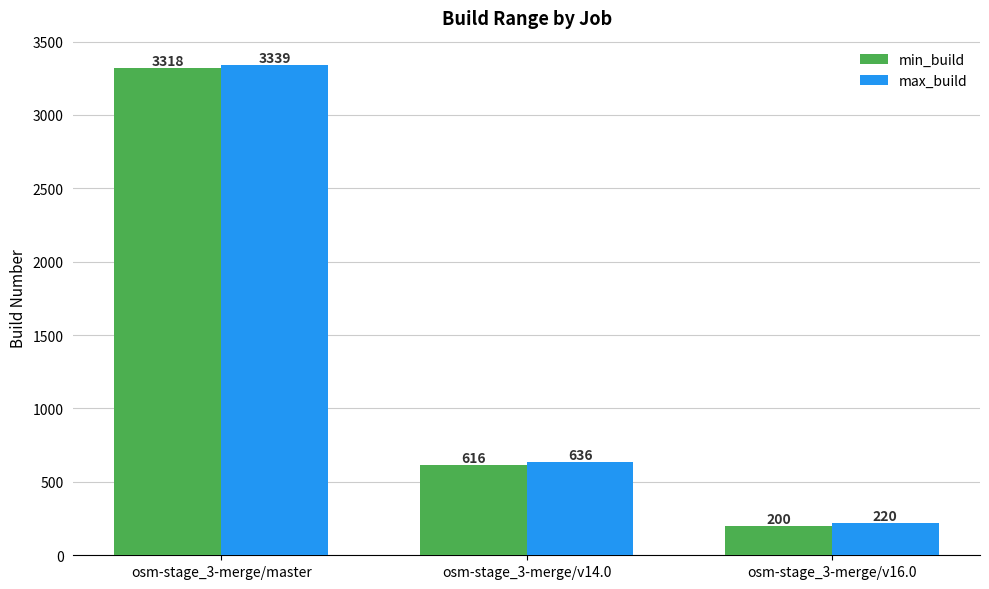

Which series has the largest range (max minus min)?

max_build